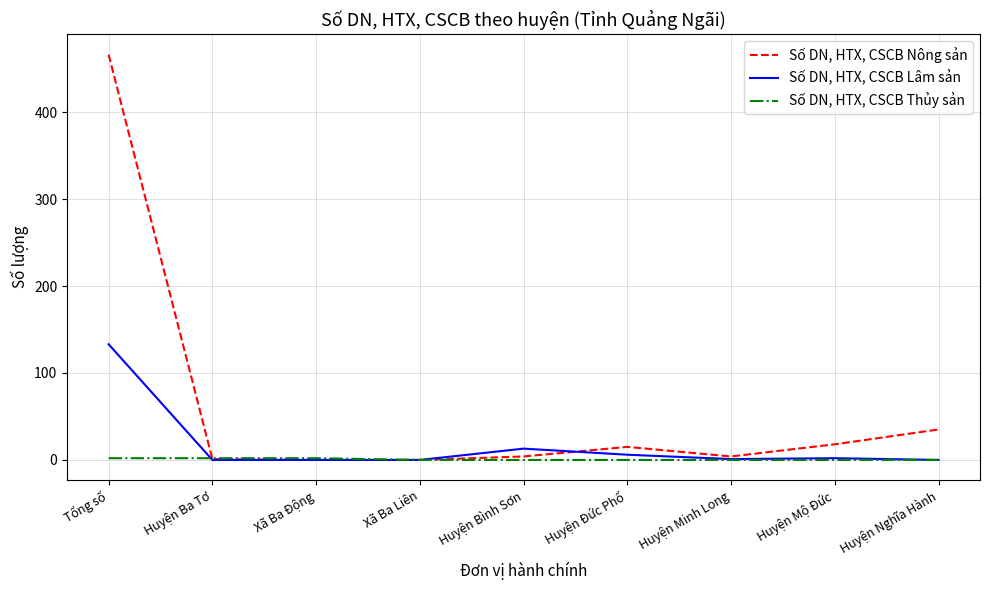

At which category is the sum across all series the highest?

Tổng số